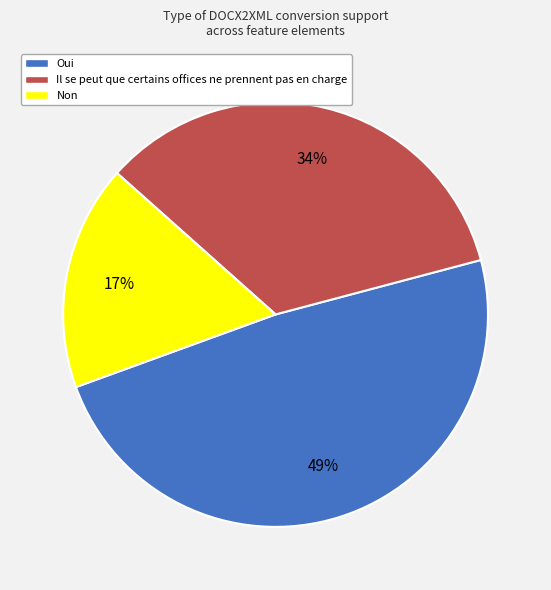

To the nearest percent, what is the combined percentage of Il se peut que certains offices ne prennent pas en charge and Non?

51%